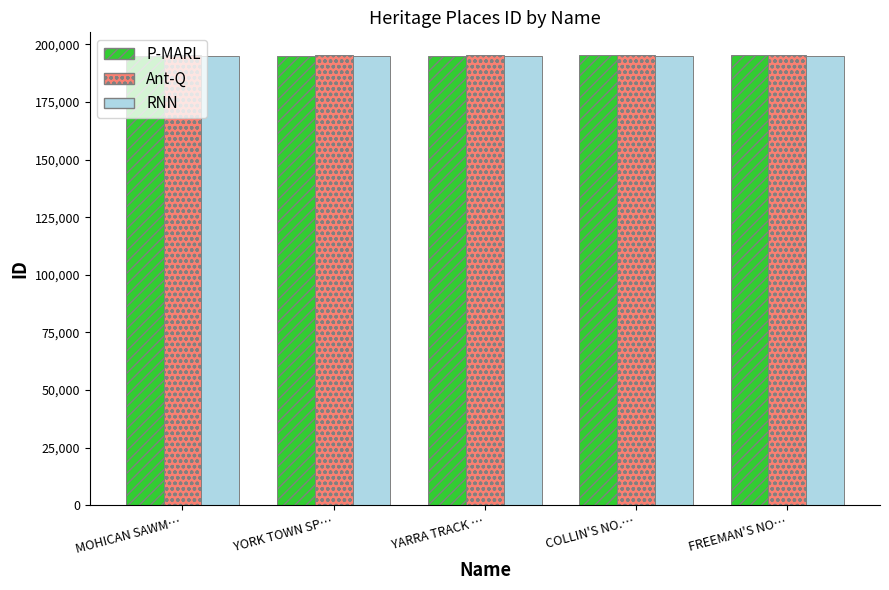

What is the approximate value of Ant-Q at YARRA TRACK …, to the nearest 5?

195275